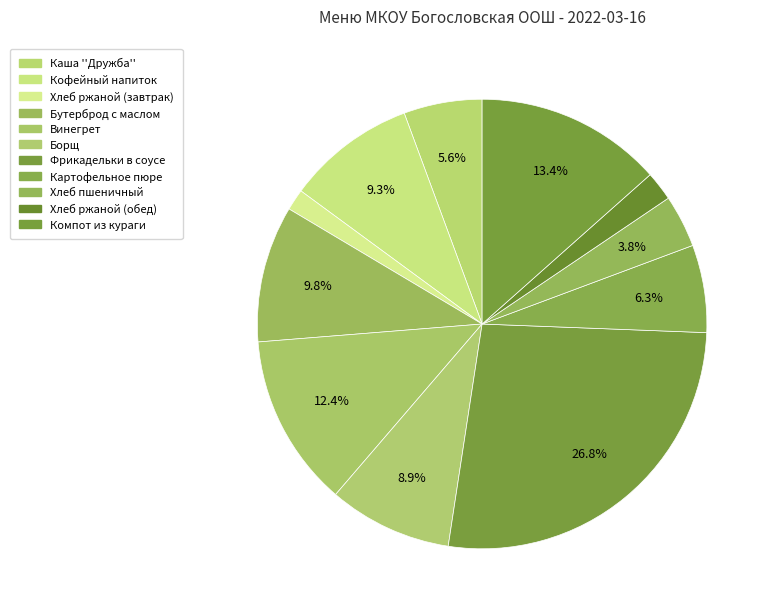

Count the number of slices in the pie.

11